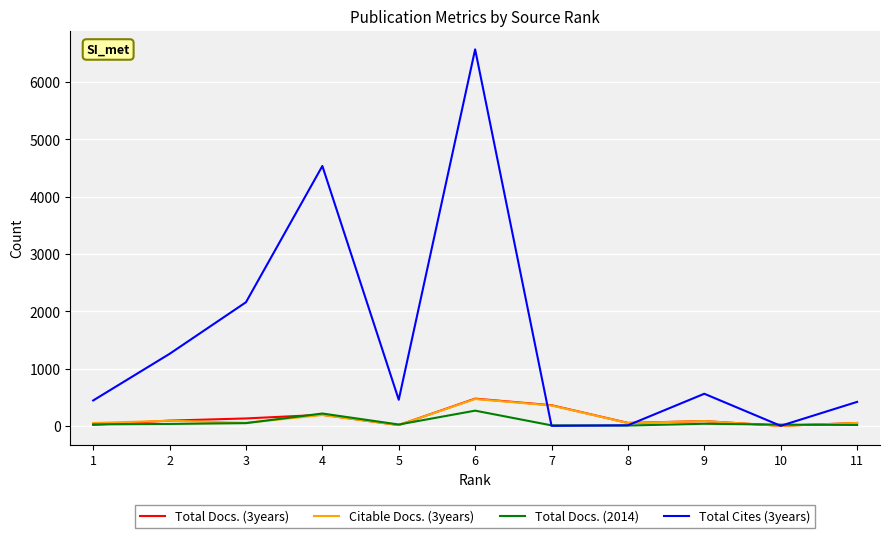

Which series has the largest total across all categories?

Total Cites (3years)